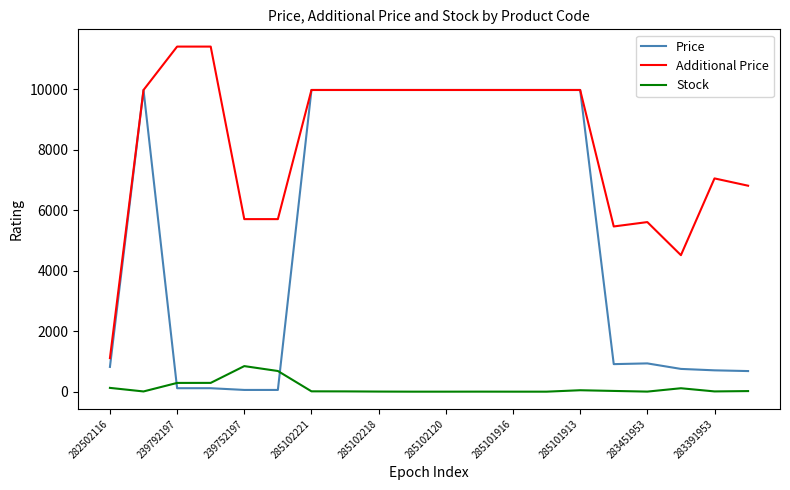

Which series has the largest total across all categories?

Additional Price